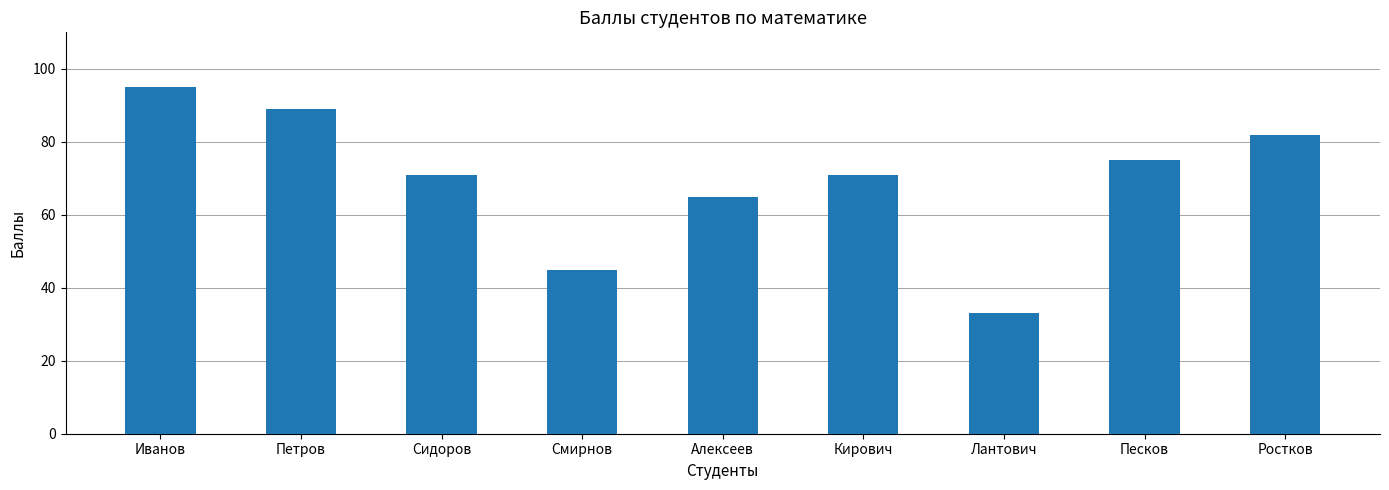

What is the label of the 4th bar from the left?

Смирнов